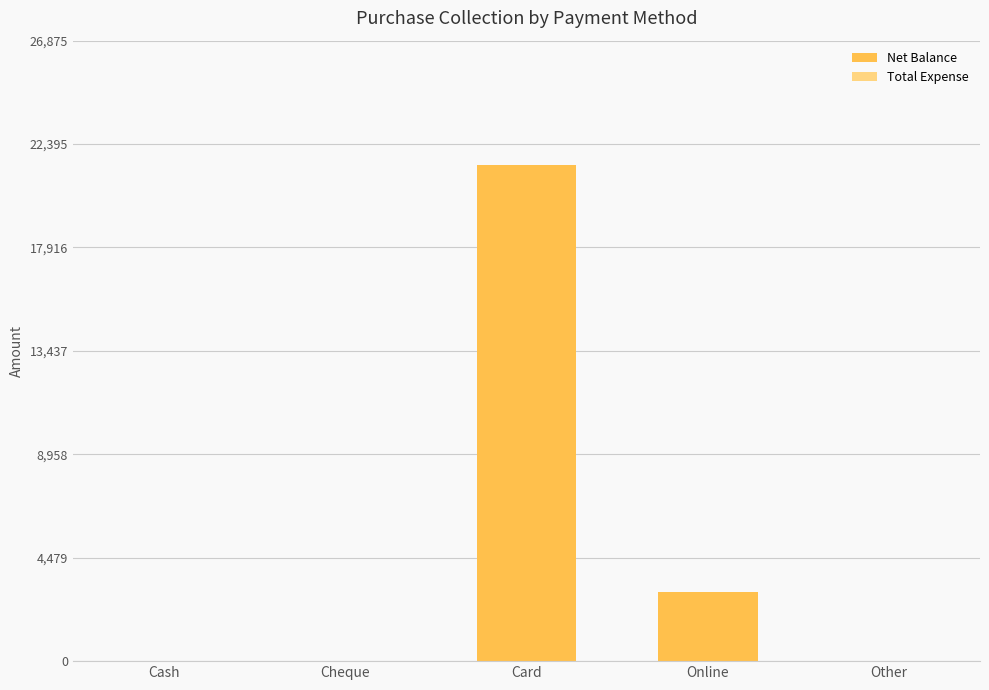

The chart shows a value of -11797 at Other. True or false?

False